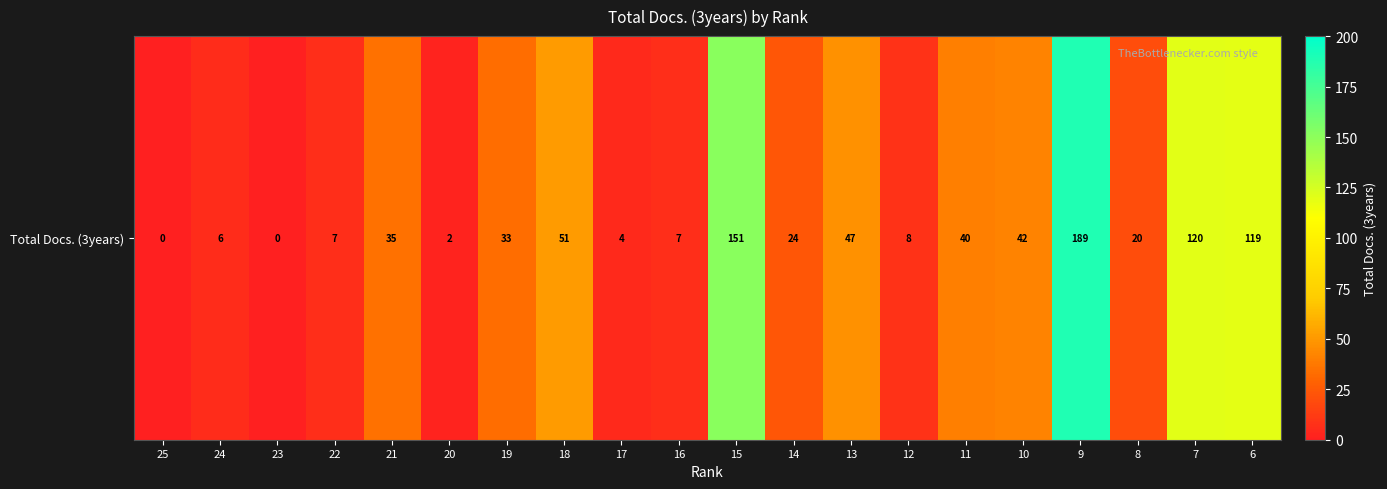

Is it true that the value at 10 is 42?

True